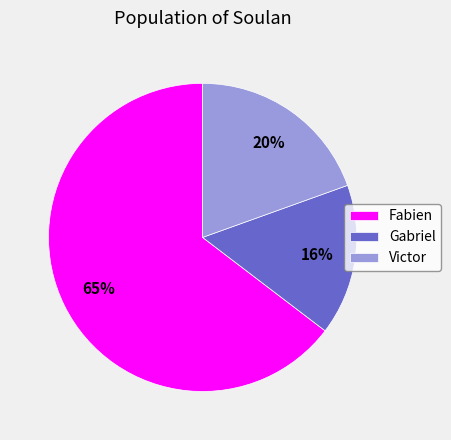

Between Victor and Fabien, which is larger?

Fabien